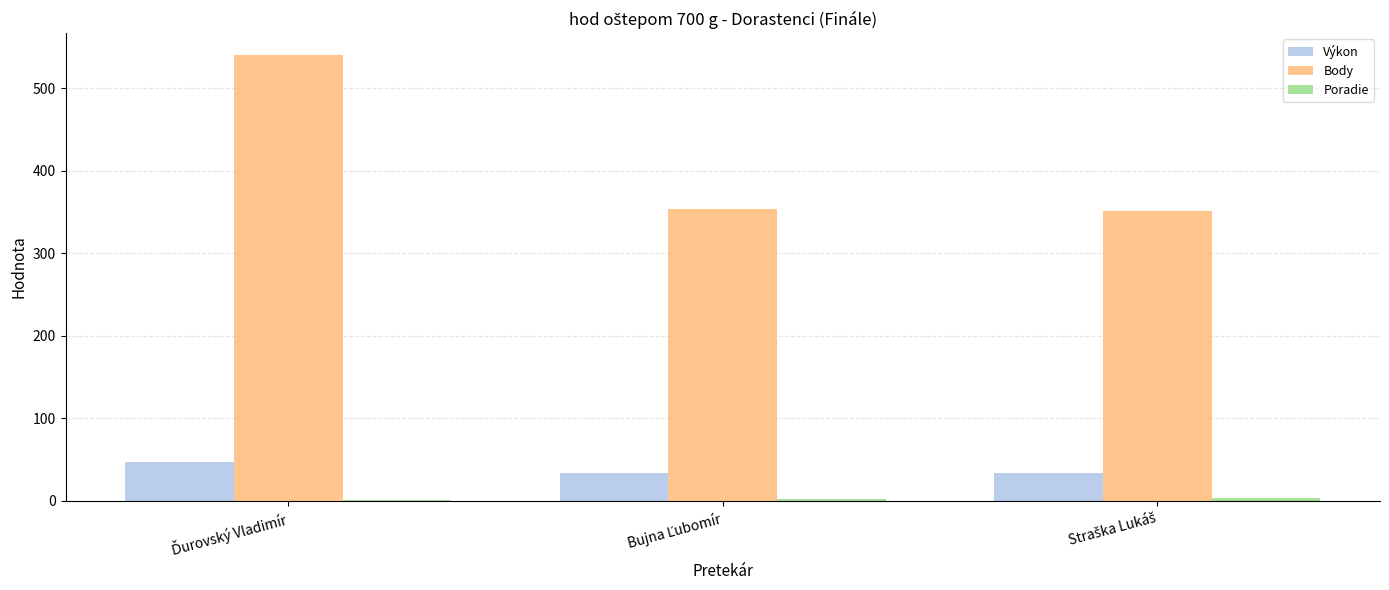

What is the highest value of the Body series?

540.0